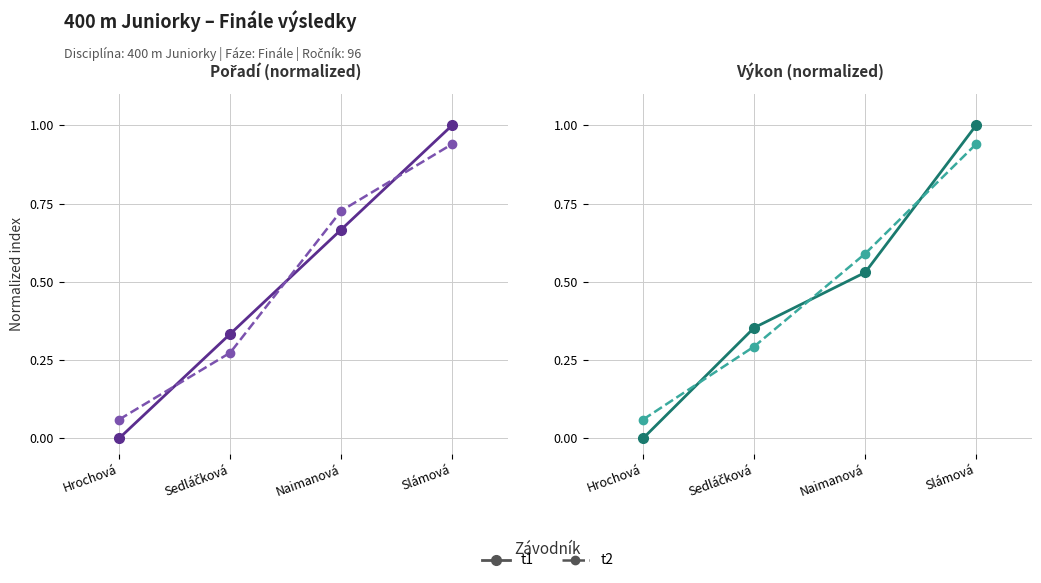

Which series has the largest range (max minus min)?

t1